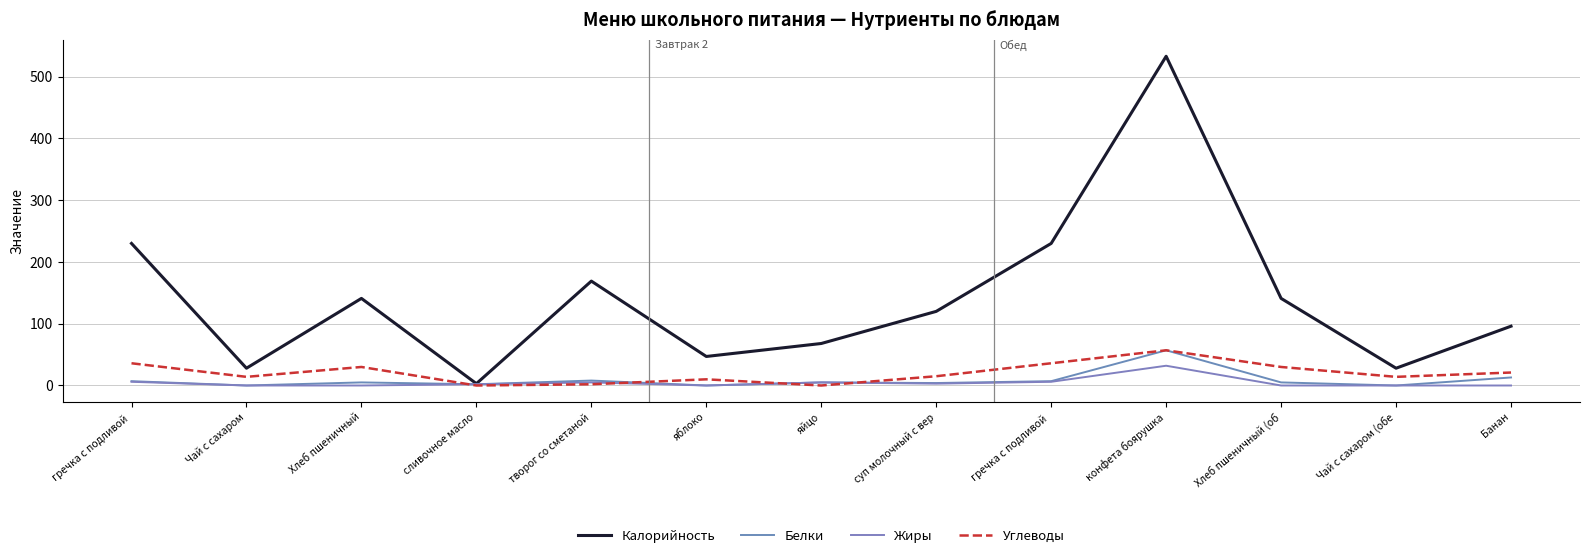

Does the chart have visible grid lines?

Yes